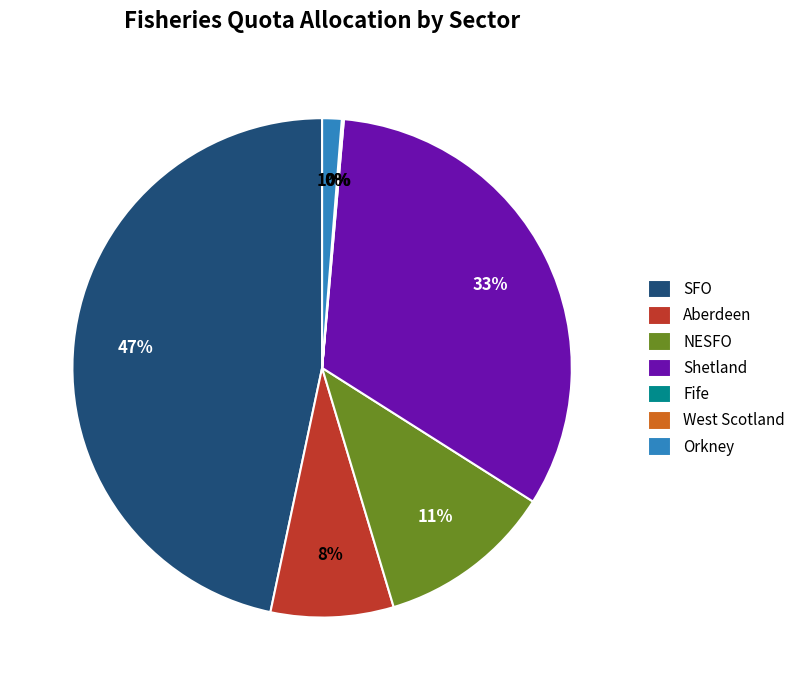

Which slice is the largest?

SFO